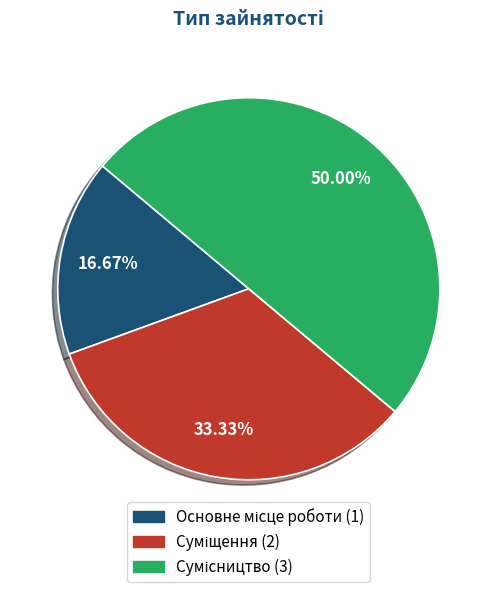

Approximately how many times larger is the value at Сумісництво compared to Основне місце роботи?

3.0